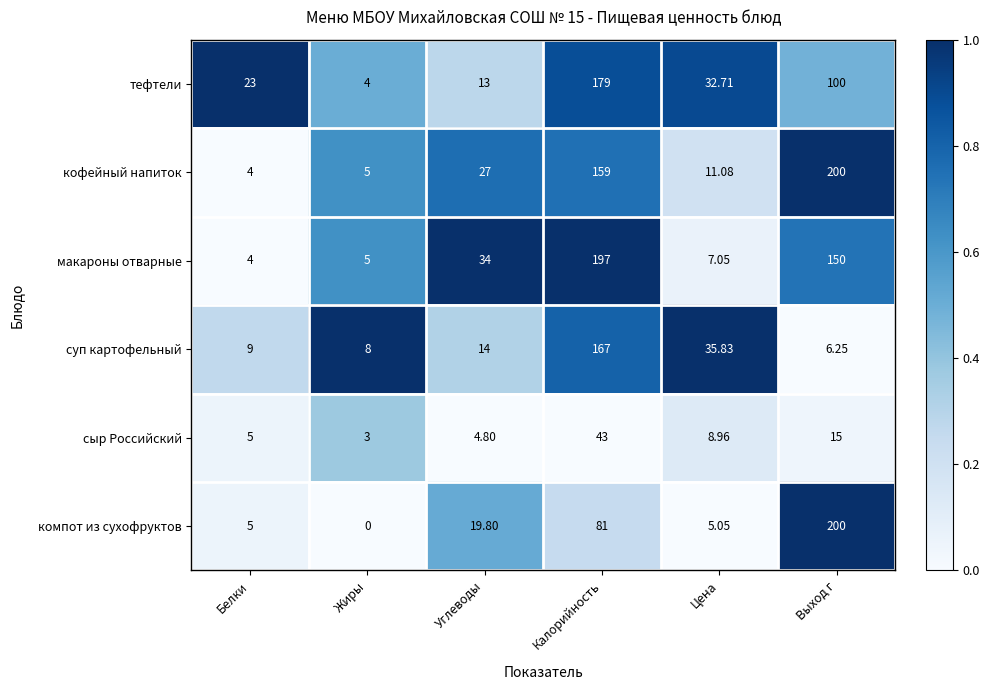

What is the total value across all series at Белки?

50.0